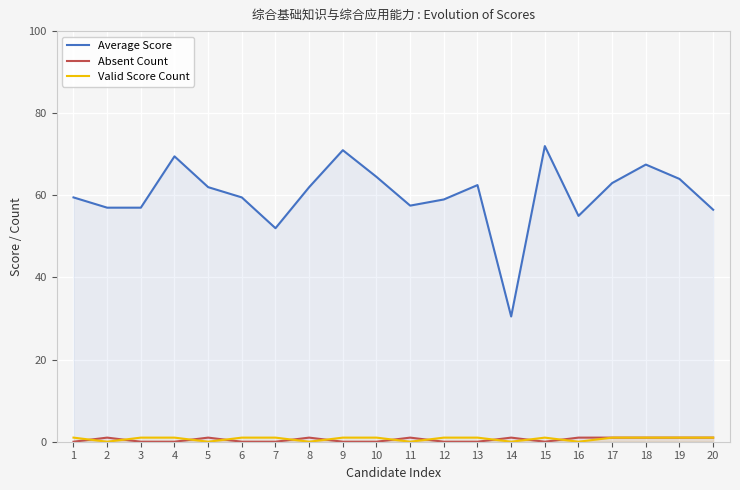

Reading left to right, extract all data points from this chart.

Average Score: 59.5	57.0	57.0	69.5	62.0	59.5	52.0	62.0	71.0	64.5	57.5	59.0	62.5	30.5	72.0	55.0	63.0	67.5	64.0	56.5
Absent Count: 0.0	1.0	0.0	0.0	1.0	0.0	0.0	1.0	0.0	0.0	1.0	0.0	0.0	1.0	0.0	1.0	1.0	1.0	1.0	1.0
Valid Score Count: 1.0	0.0	1.0	1.0	0.0	1.0	1.0	0.0	1.0	1.0	0.0	1.0	1.0	0.0	1.0	0.0	1.0	1.0	1.0	1.0